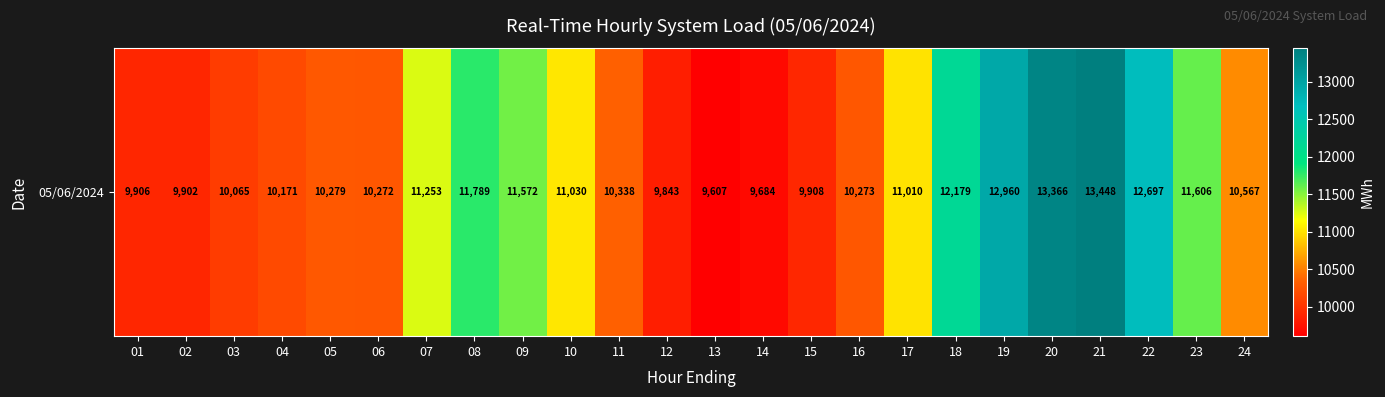

What is the average value?

10988.5